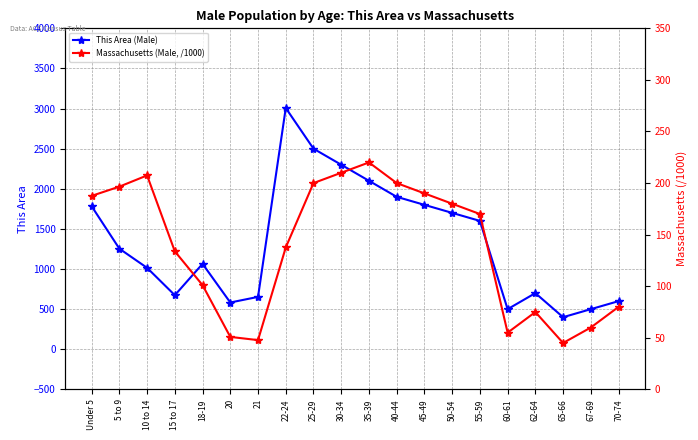

Rank the series by their maximum value, from highest to lowest.

This Area (Male), Massachusetts (Male, /1000)